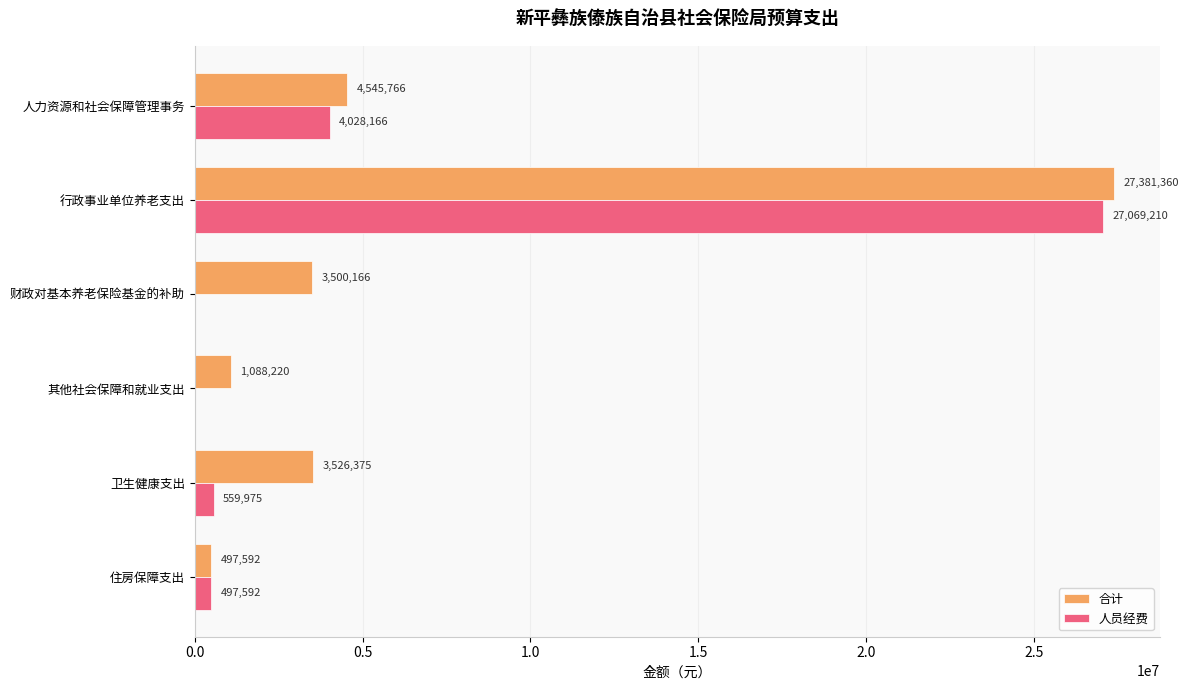

How many distinct data groups are displayed?

2